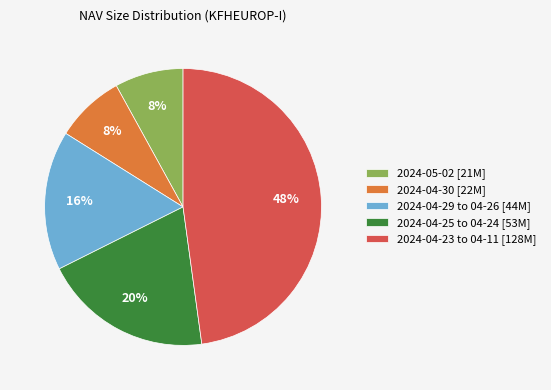

To the nearest percent, what is the average slice percentage?

20%